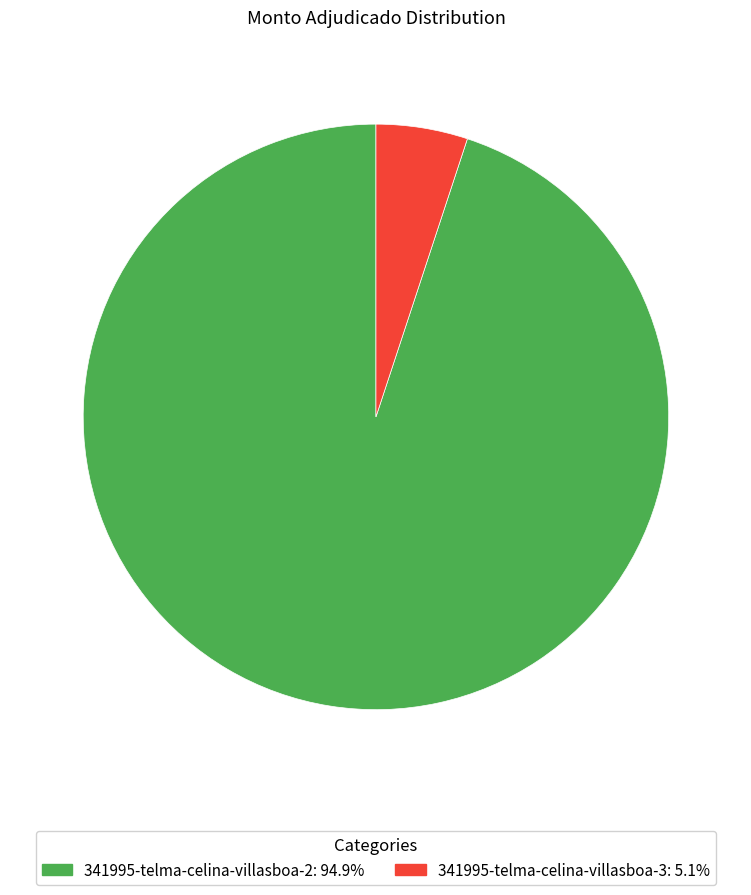

True or false: 341995-telma-celina-villasboa-2 accounts for 87% of the total.

False